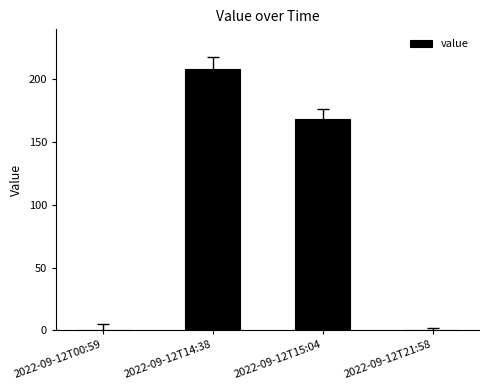

Reading left to right, transcribe all the data shown in this chart.

2022-09-12T00:59=0.0	2022-09-12T14:38=208.1	2022-09-12T15:04=168.8	2022-09-12T21:58=0.0